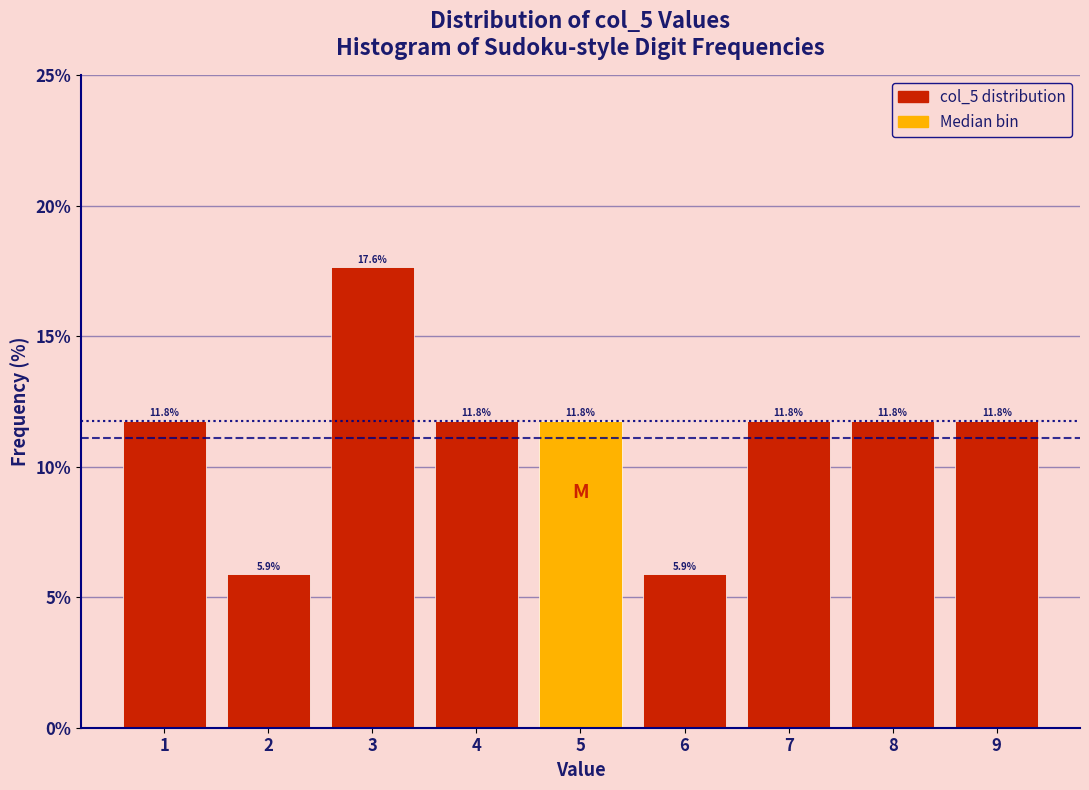

Reading left to right, list every bar in this chart as the range it spans on the x-axis followed by its height.

0.5 to 1.5: 11.8
1.5 to 2.5: 5.9
2.5 to 3.5: 17.6
3.5 to 4.5: 11.8
4.5 to 5.5: 11.8
5.5 to 6.5: 5.9
6.5 to 7.5: 11.8
7.5 to 8.5: 11.8
8.5 to 9.5: 11.8